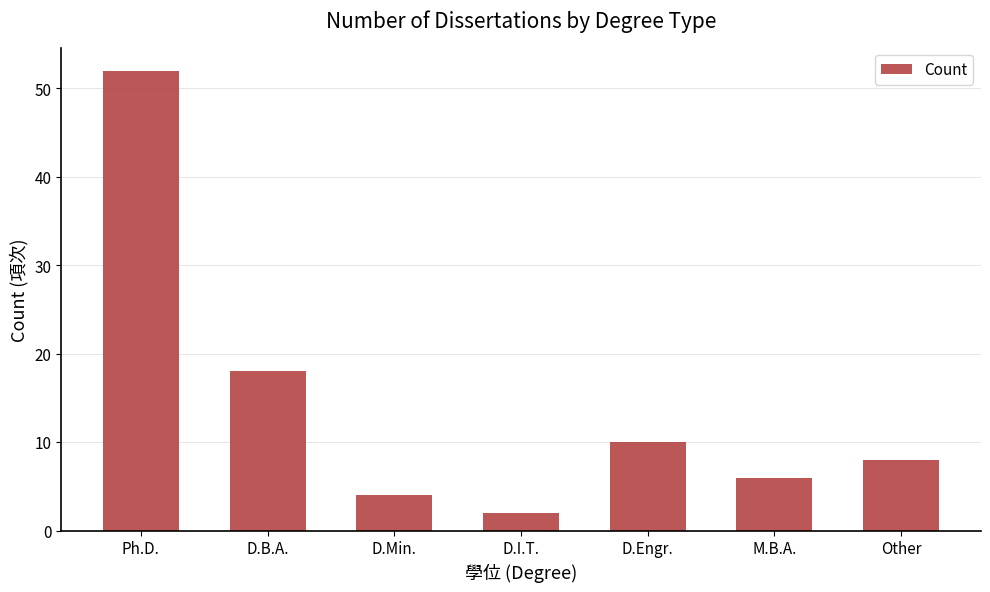

What is the value of the 1st bar from the left?

52